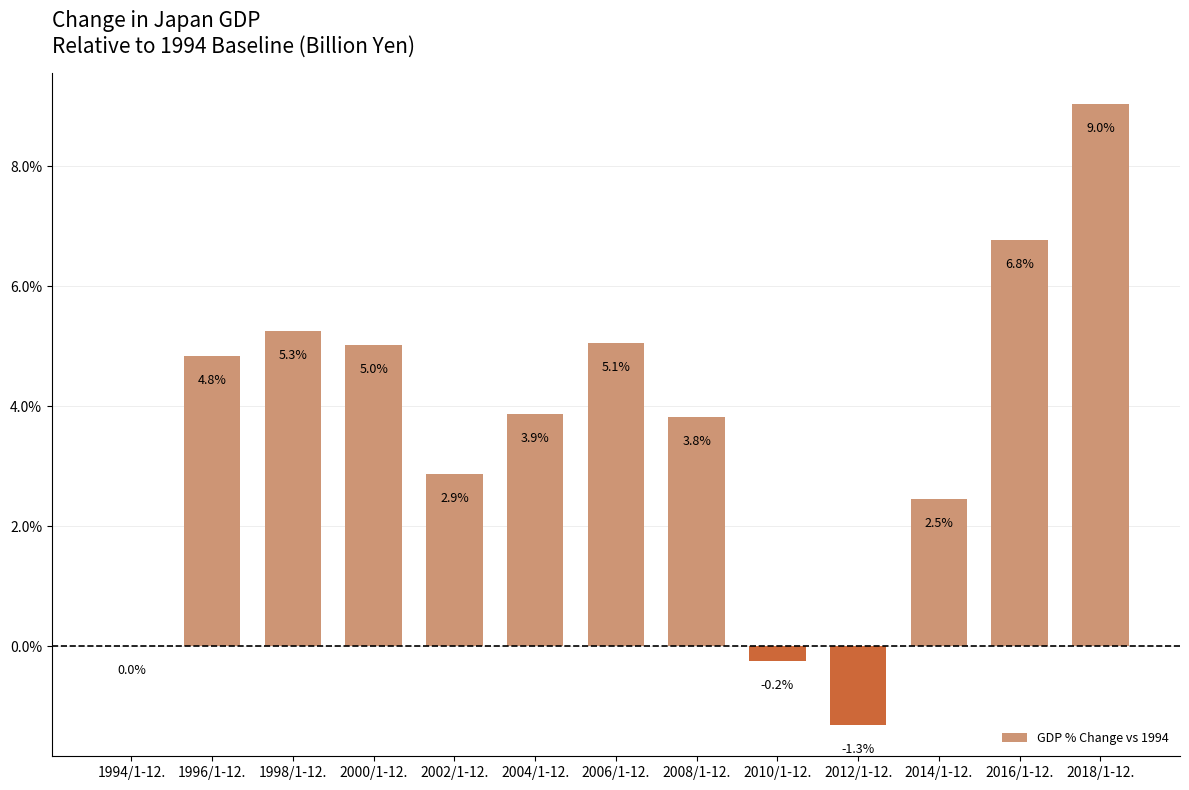

Reading left to right, what are all the values shown in this chart?

1994/1-12.=0.0	1996/1-12.=4.8	1998/1-12.=5.3	2000/1-12.=5.0	2002/1-12.=2.9	2004/1-12.=3.9	2006/1-12.=5.1	2008/1-12.=3.8	2010/1-12.=-0.2	2012/1-12.=-1.3	2014/1-12.=2.5	2016/1-12.=6.8	2018/1-12.=9.0